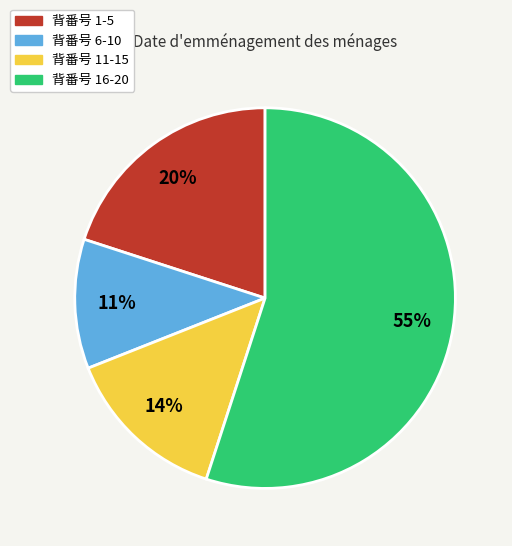

Does any single category account for the majority?

Yes